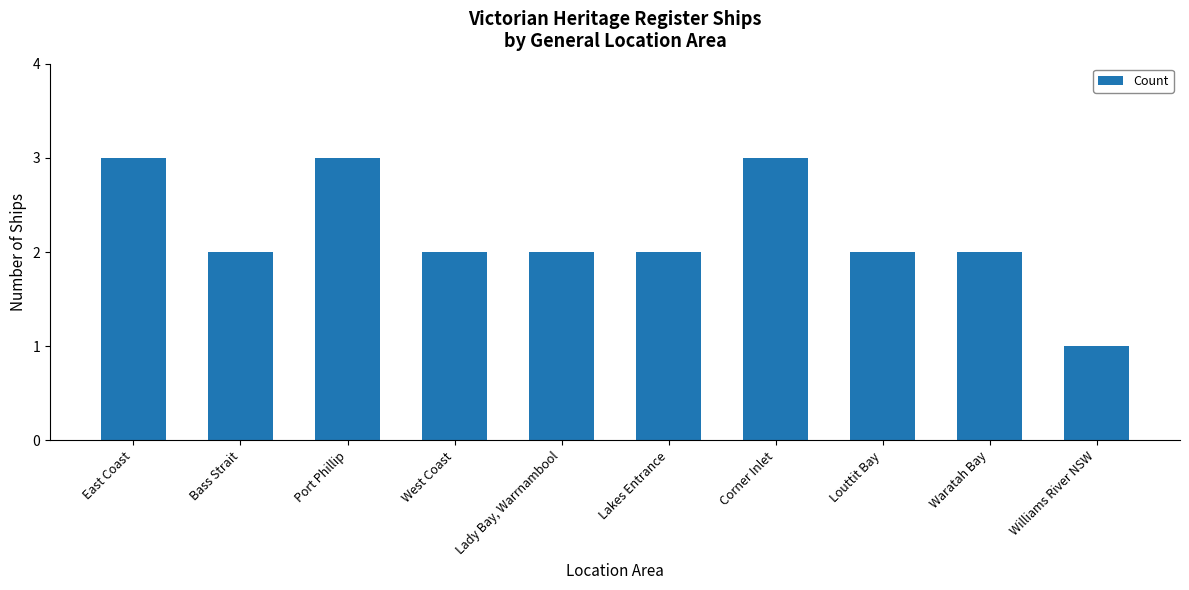

Is it true that the value at Williams River NSW is 2?

False